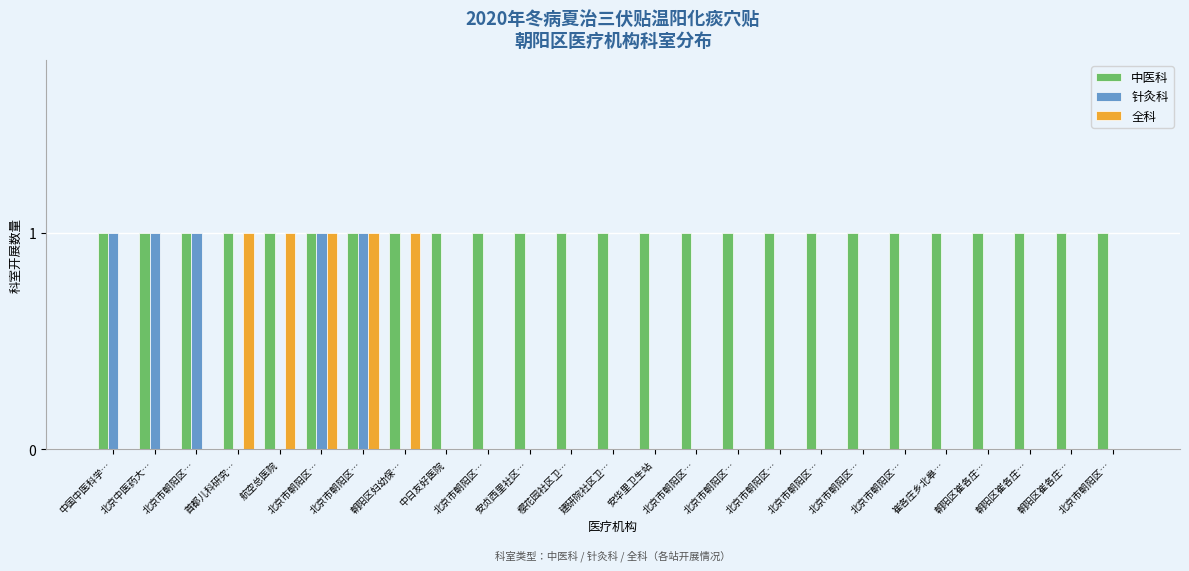

Reading left to right, what are all the values shown in this chart?

中医科: 1	1	1	1	1	1	1	1	1	1	1	1	1	1	1	1	1	1	1	1	1	1	1	1	1
针灸科: 1	1	1	0	0	1	1	0	0	0	0	0	0	0	0	0	0	0	0	0	0	0	0	0	0
全科: 0	0	0	1	1	1	1	1	0	0	0	0	0	0	0	0	0	0	0	0	0	0	0	0	0